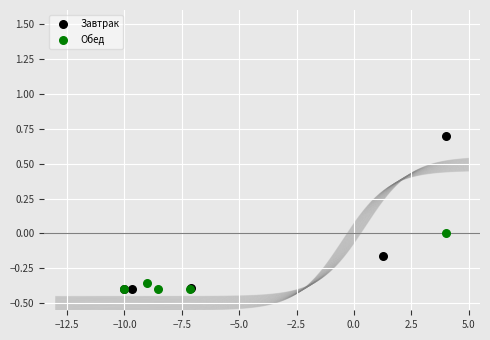

Which series has the widest spread of Y values?

Завтрак